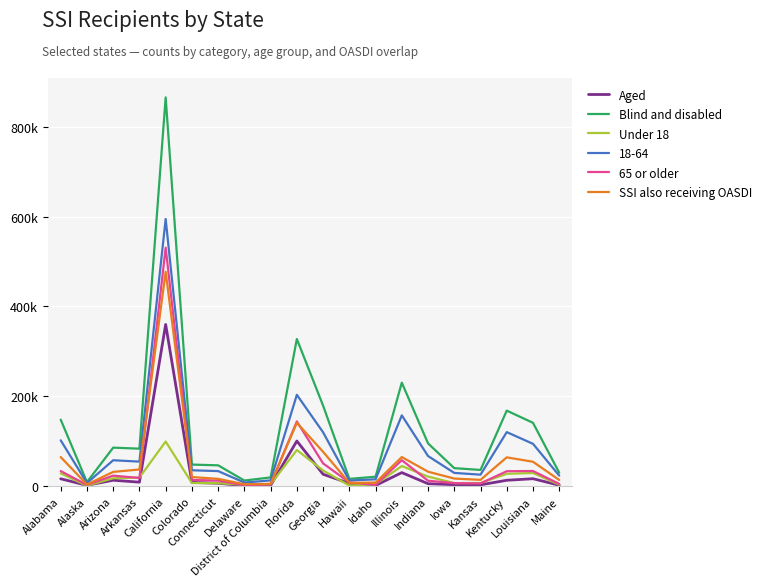

What are all the series names shown in the legend?

Aged, Blind and disabled, Under 18, 18-64, 65 or older, SSI also receiving OASDI